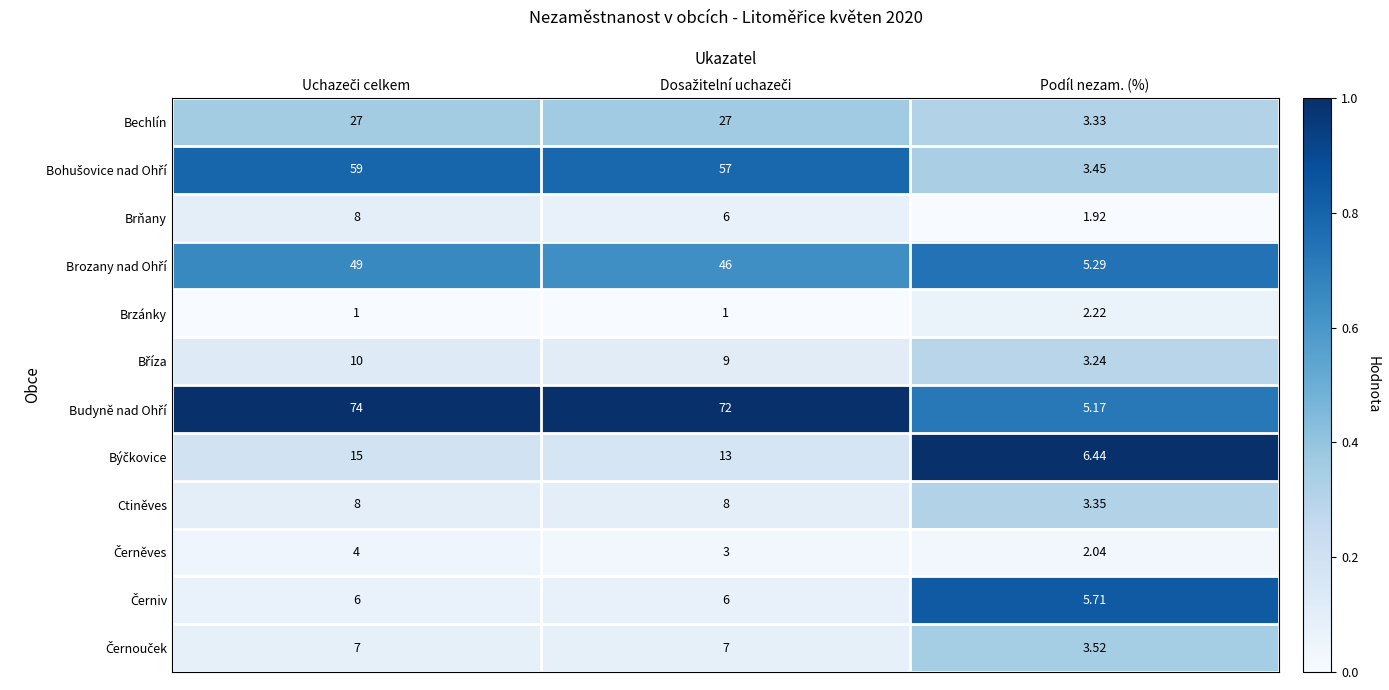

At which label does Bechlín reach its minimum?

Podíl nezam. (%)